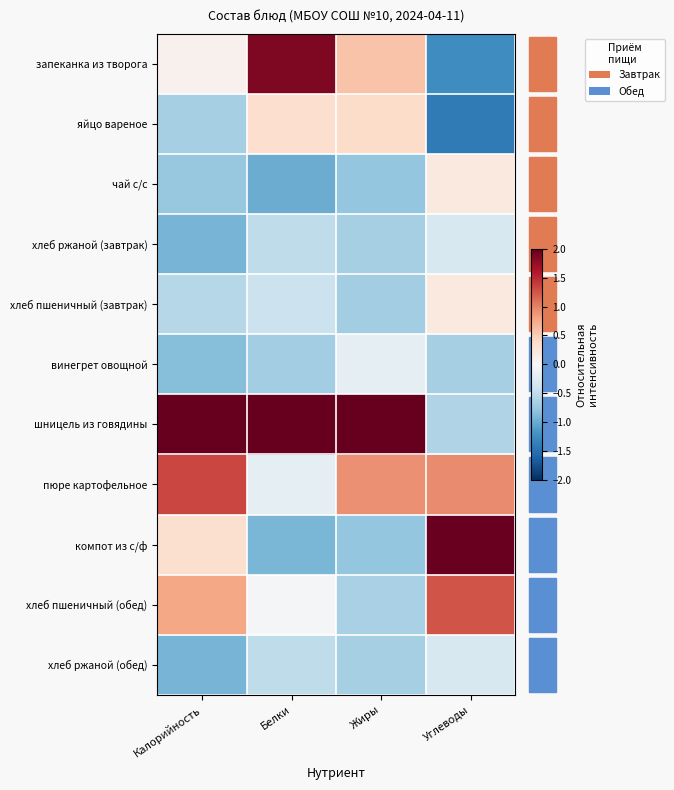

Reading right to left, list all the values displayed in this chart.

запеканка из творога: Углеводы=-1.2	Жиры=0.6	Белки=1.9	Калорийность=0.1
яйцо вареное: Углеводы=-1.4	Жиры=0.4	Белки=0.3	Калорийность=-0.7
чай с/с: Углеводы=0.2	Жиры=-0.8	Белки=-1.0	Калорийность=-0.8
хлеб ржаной (завтрак): Углеводы=-0.3	Жиры=-0.7	Белки=-0.5	Калорийность=-0.9
хлеб пшеничный (завтрак): Углеводы=0.2	Жиры=-0.7	Белки=-0.4	Калорийность=-0.6
винегрет овощной: Углеводы=-0.7	Жиры=-0.2	Белки=-0.7	Калорийность=-0.8
шницель из говядины: Углеводы=-0.6	Жиры=2.6	Белки=2.1	Калорийность=2.2
пюре картофельное: Углеводы=0.9	Жиры=0.9	Белки=-0.2	Калорийность=1.3
компот из с/ф: Углеводы=2.0	Жиры=-0.8	Белки=-0.9	Калорийность=0.3
хлеб пшеничный (обед): Углеводы=1.3	Жиры=-0.7	Белки=-0.0	Калорийность=0.8
хлеб ржаной (обед): Углеводы=-0.3	Жиры=-0.7	Белки=-0.5	Калорийность=-0.9